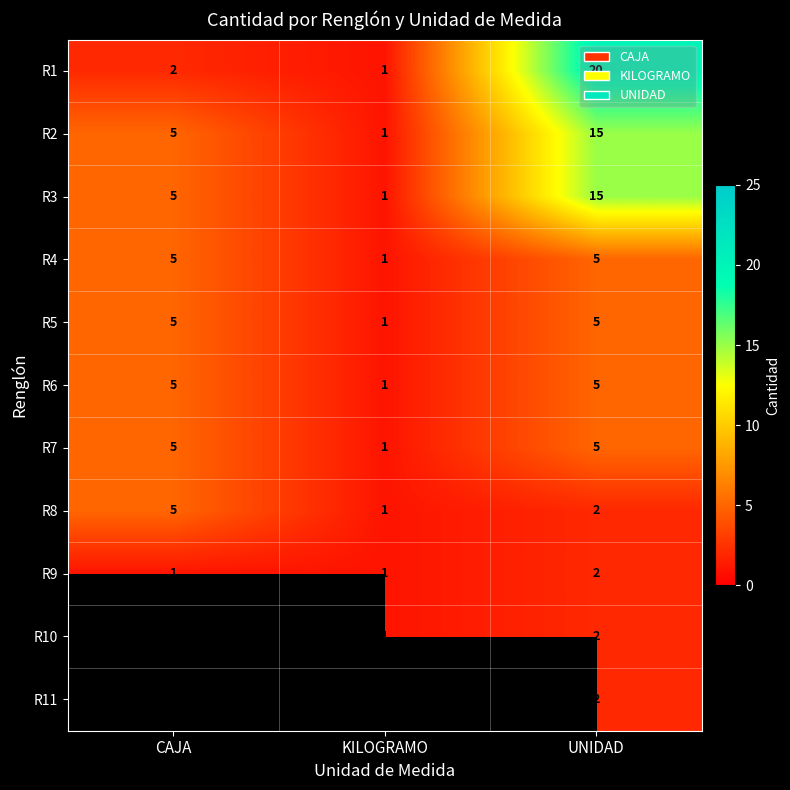

The value of R3 at UNIDAD is 20.2. True or false?

False